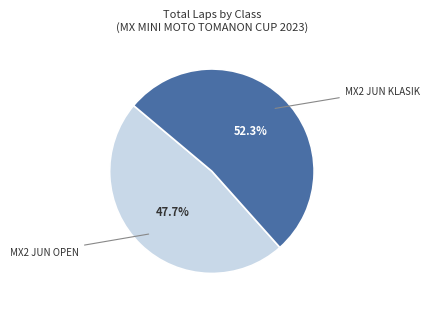

Is there a majority slice in this chart?

Yes